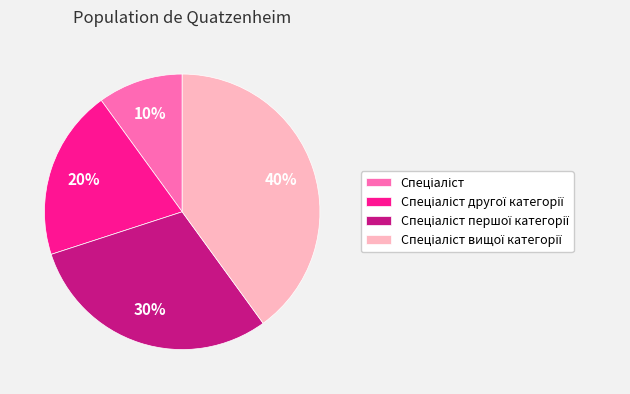

To the nearest percent, what is the average slice percentage?

25%